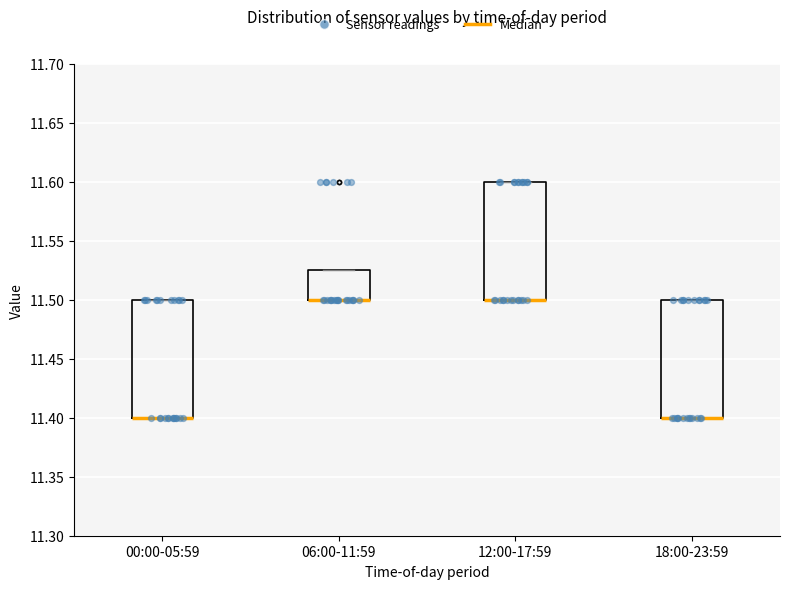

Reading left to right, transcribe this box plot: for each box, give where its median line is, the range the box spans, and where its two whiskers end, as read against the y-axis. The values are not printed on the chart, so give them approximately, as read against the axis.

00:00-05:59: median 11.400 (drawn on the box's lower edge), box 11.400 to 11.500, whiskers 11.400 to 11.500
06:00-11:59: median 11.500 (drawn on the box's lower edge), box 11.500 to 11.525, whiskers 11.500 to 11.525
12:00-17:59: median 11.500 (drawn on the box's lower edge), box 11.500 to 11.600, whiskers 11.500 to 11.600
18:00-23:59: median 11.400 (drawn on the box's lower edge), box 11.400 to 11.500, whiskers 11.400 to 11.500